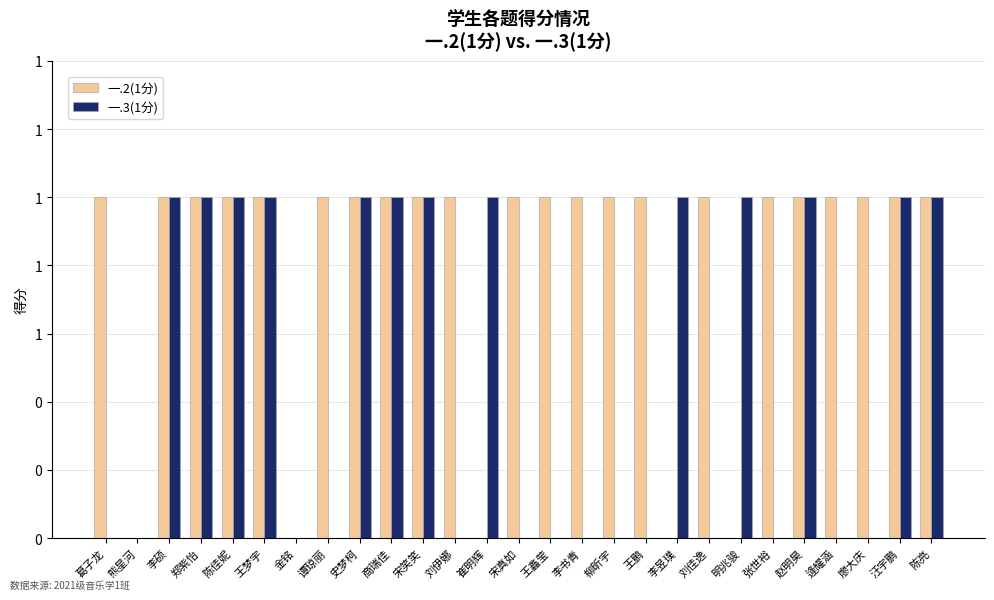

What is the label of the 25th bar from the right?

李硕